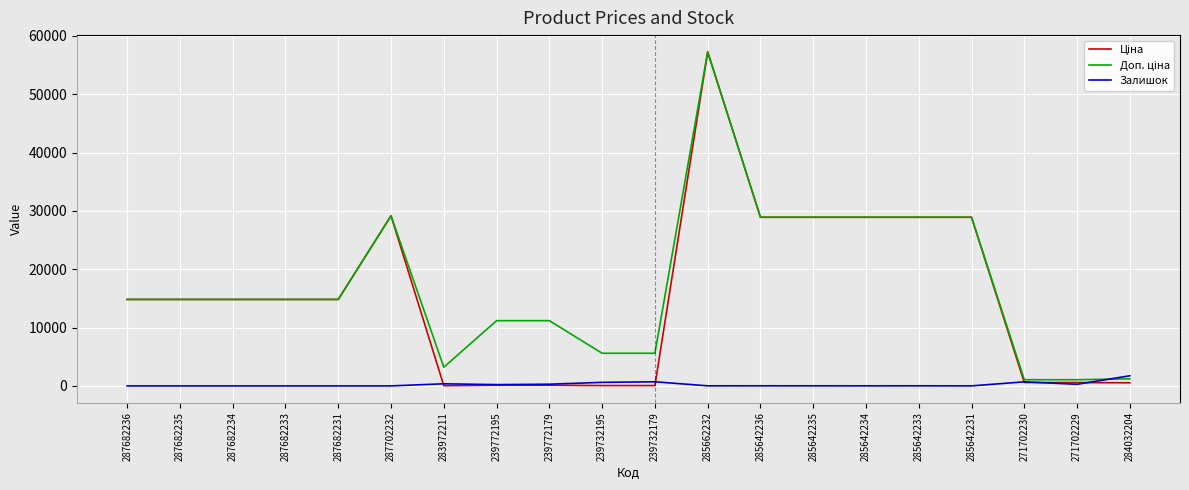

What is the greatest value displayed?

57258.0